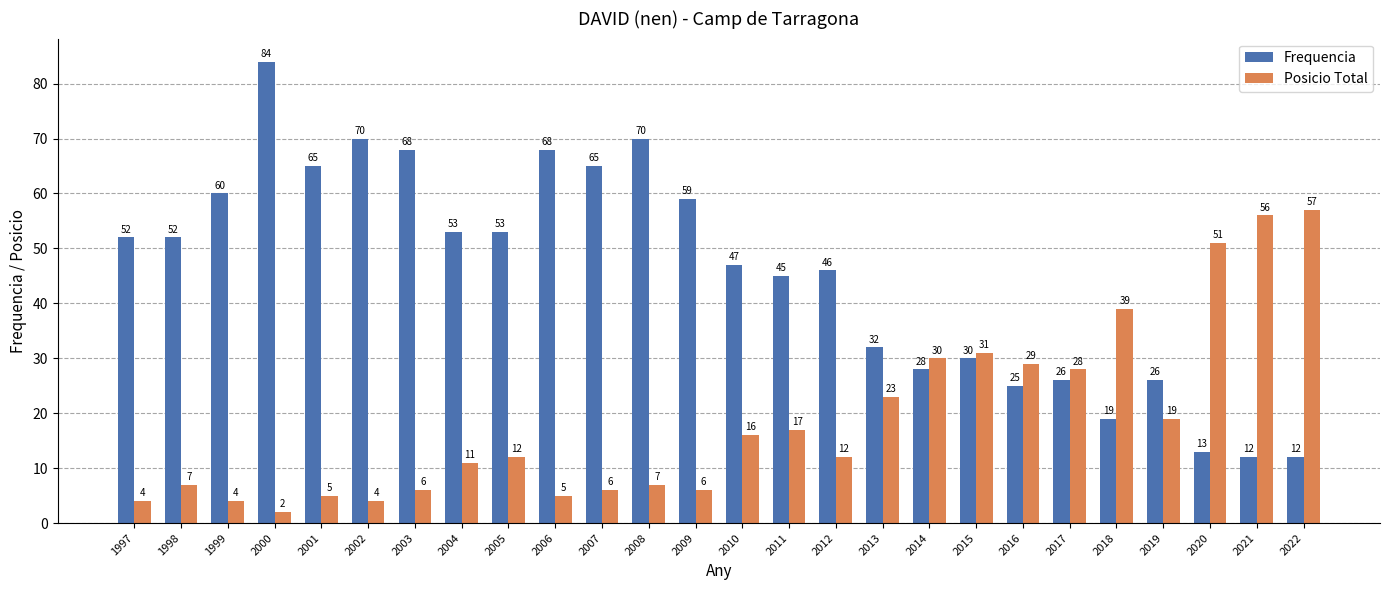

What is the difference between the highest and lowest values at 2011?

28